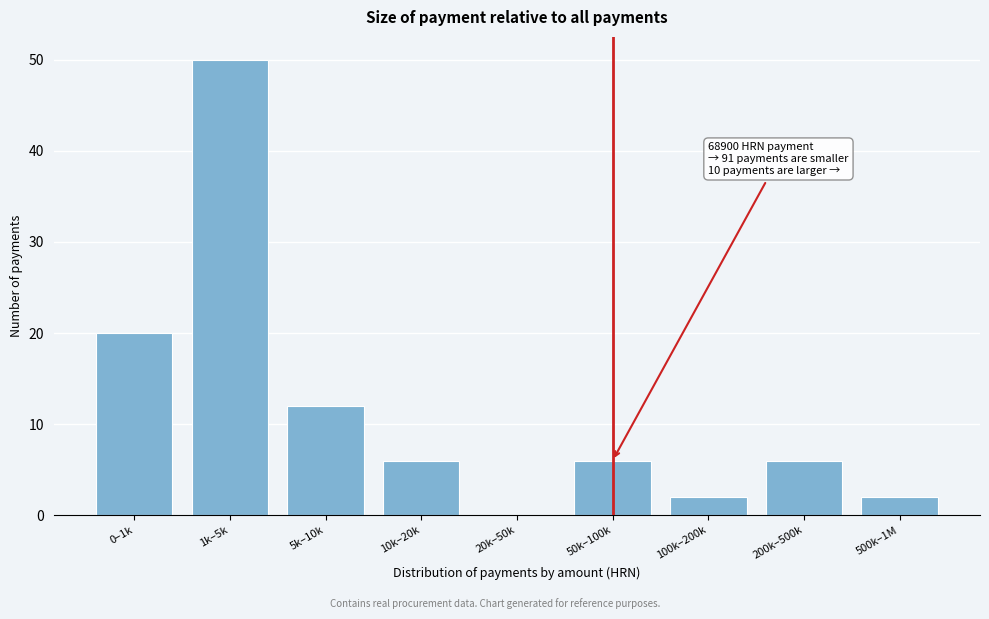

Reading right to left, extract all data points from this chart.

500k–1M=2	200k–500k=6	100k–200k=2	50k–100k=6	20k–50k=0	10k–20k=6	5k–10k=12	1k–5k=50	0–1k=20